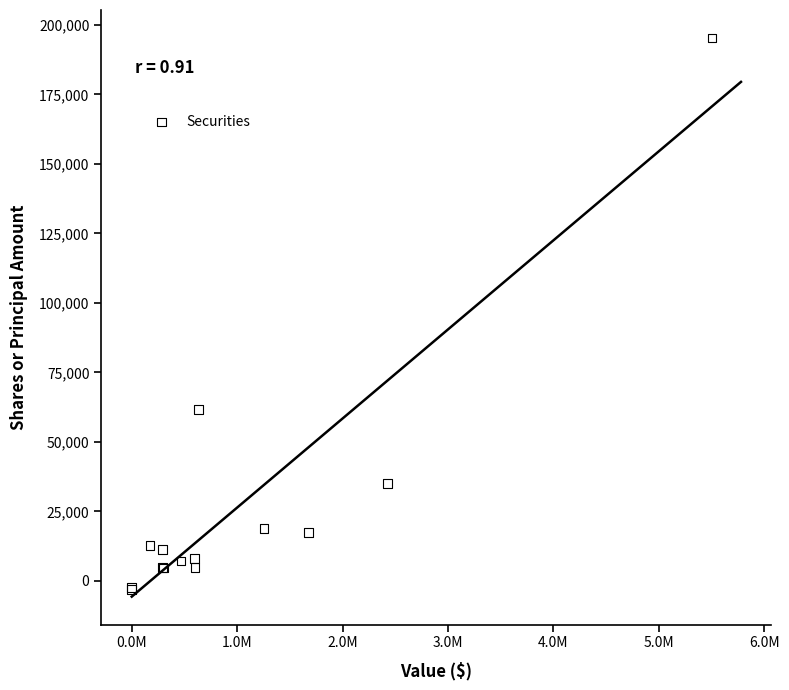

What Y value in the scatter plot is closest to 96142?

61687